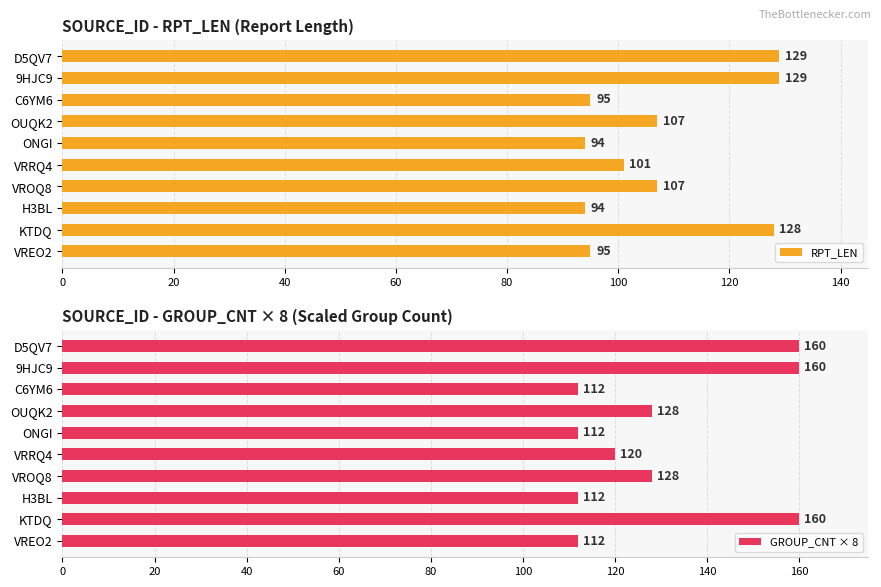

What is the lowest value of the GROUP_CNT × 8 series?

112